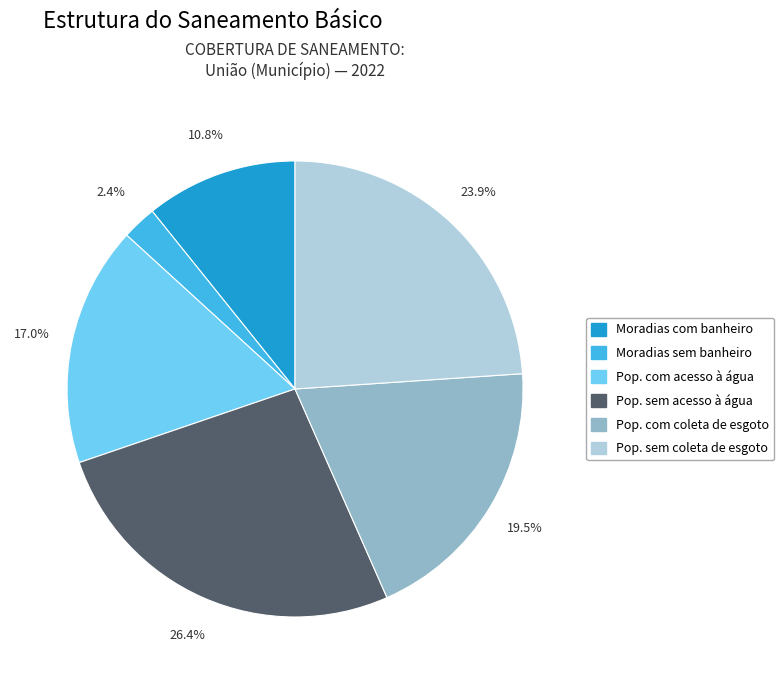

Does Pop. sem coleta de esgoto represent more than half of the total?

No